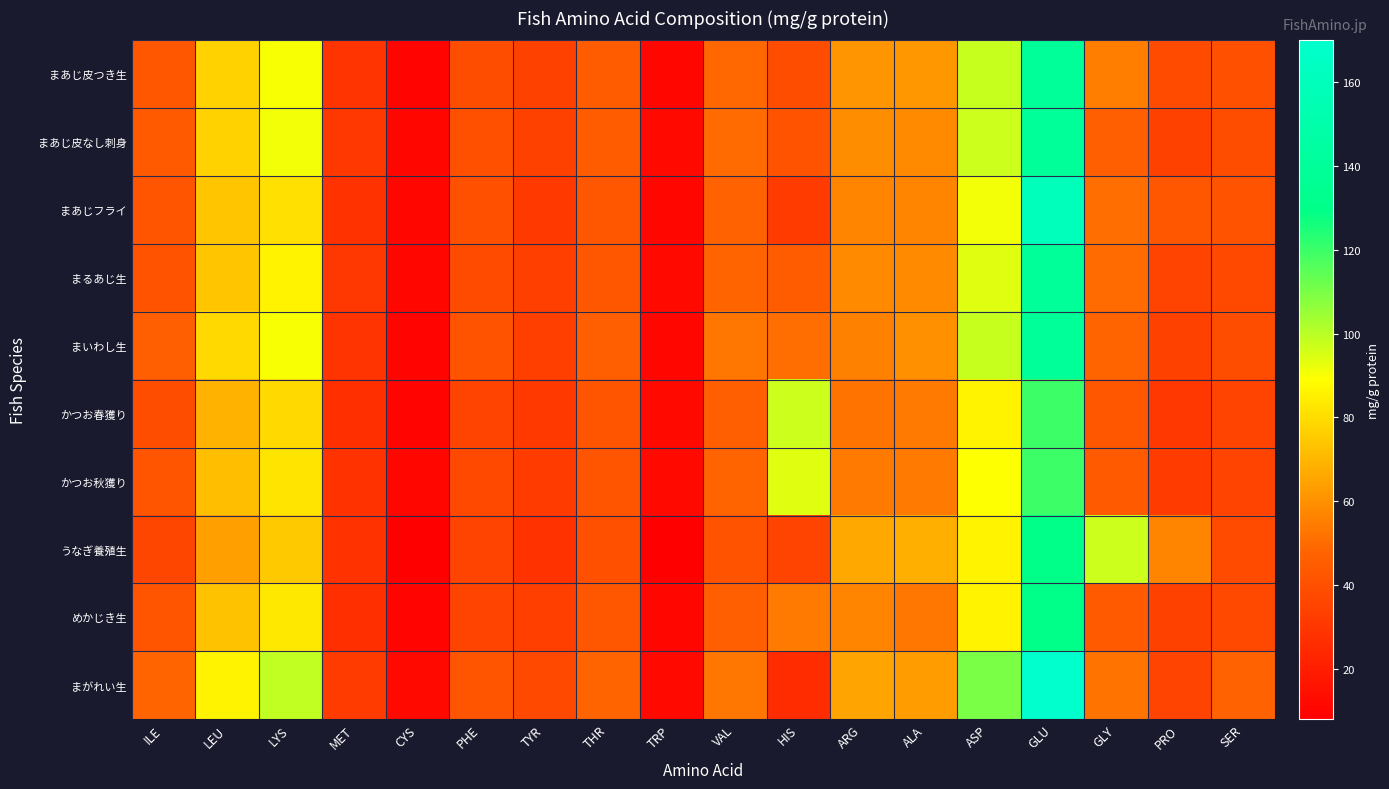

At how many categories does at least one series exceed 40?

14